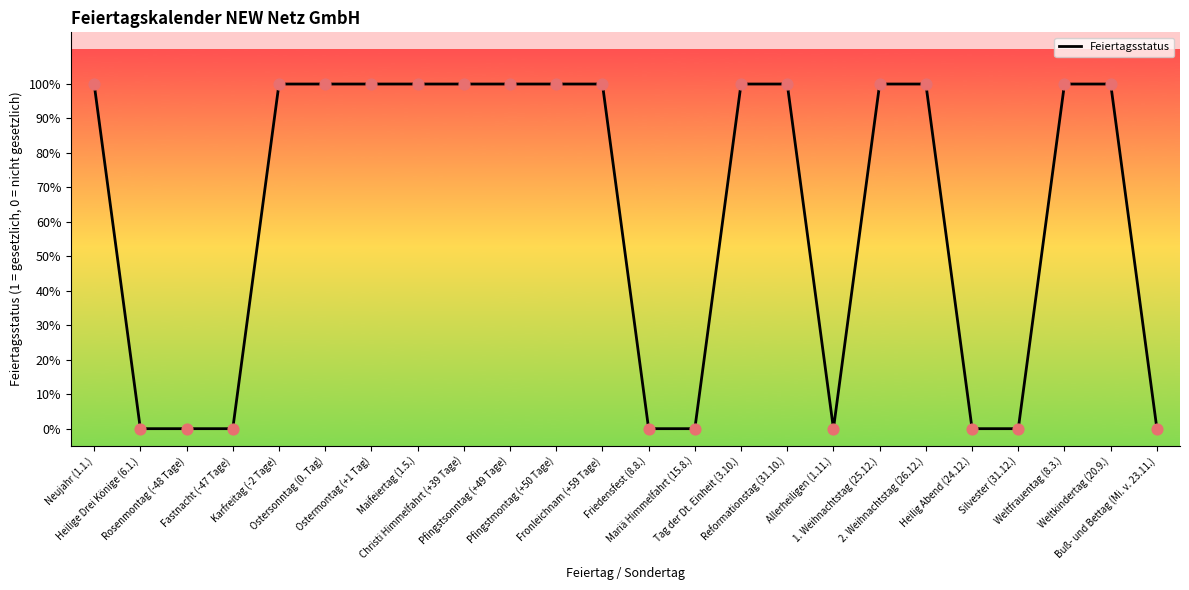

Approximately how many times larger is the value at Reformationstag (31.10.) compared to Karfreitag (-2 Tage)?

1.0